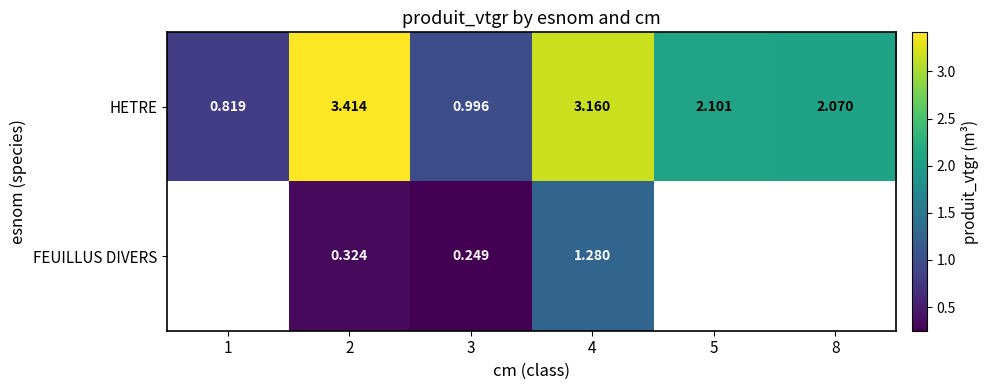

Rank the series at 4 from highest to lowest value.

HETRE, FEUILLUS DIVERS